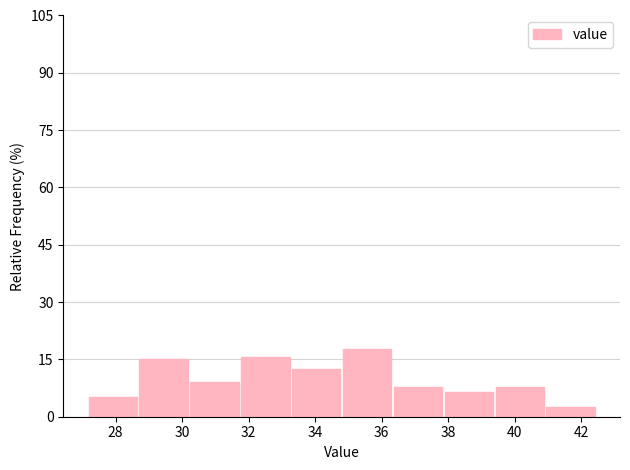

How tall is the bar that spans 37.8 to 39.4 on the x-axis? Neither the bar edges nor the heights are printed on the chart, so give them approximately, as read against the axes.

6